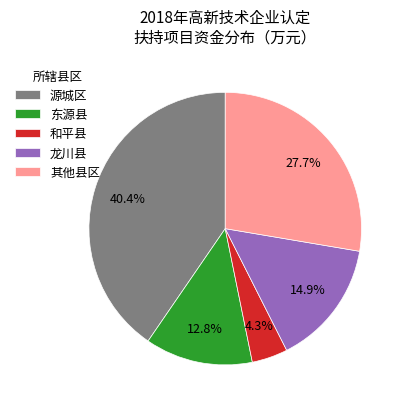

True or false: 东源县 accounts for 4% of the total.

False